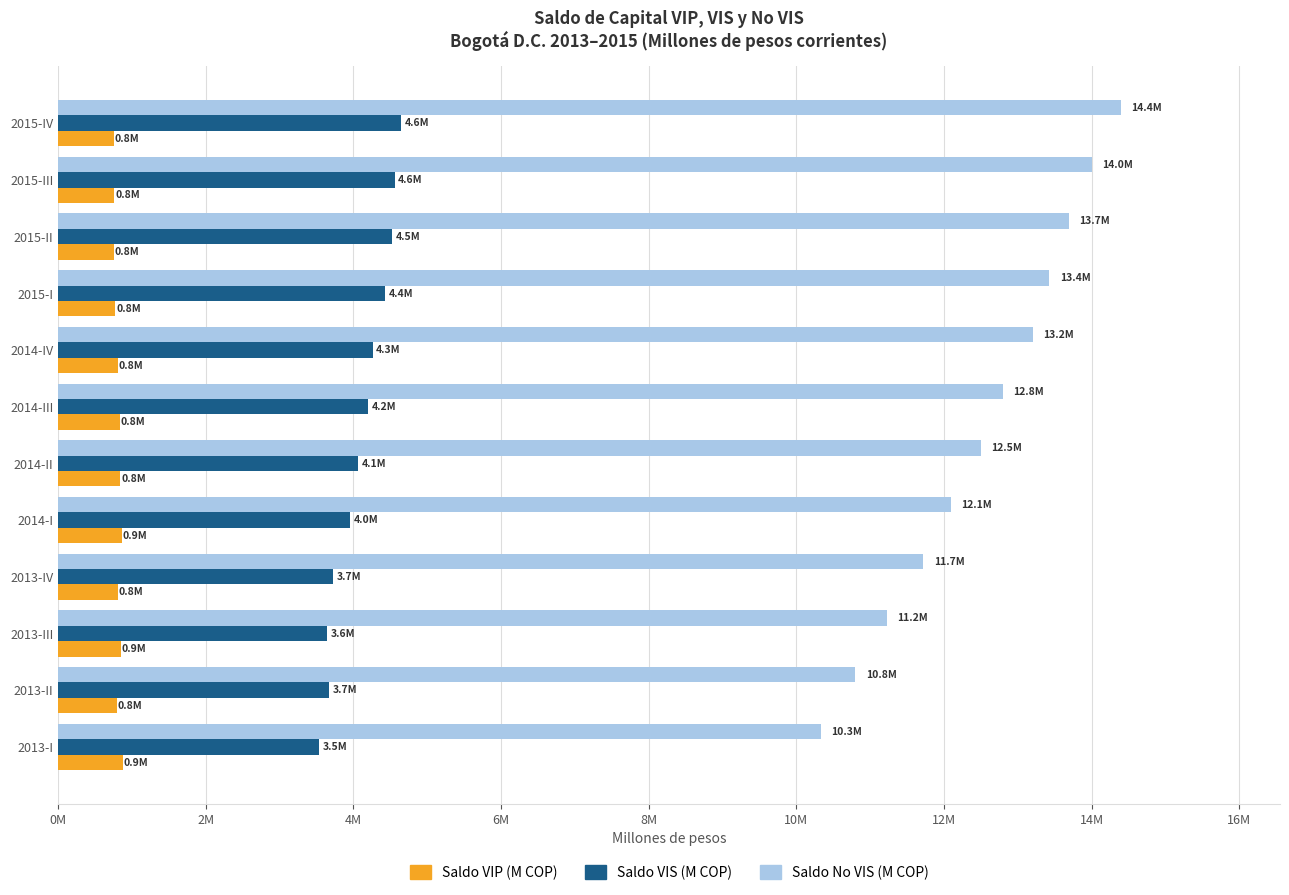

What is the difference between the maximum and second lowest values in the Saldo VIS (M COP) series?

1001145.6